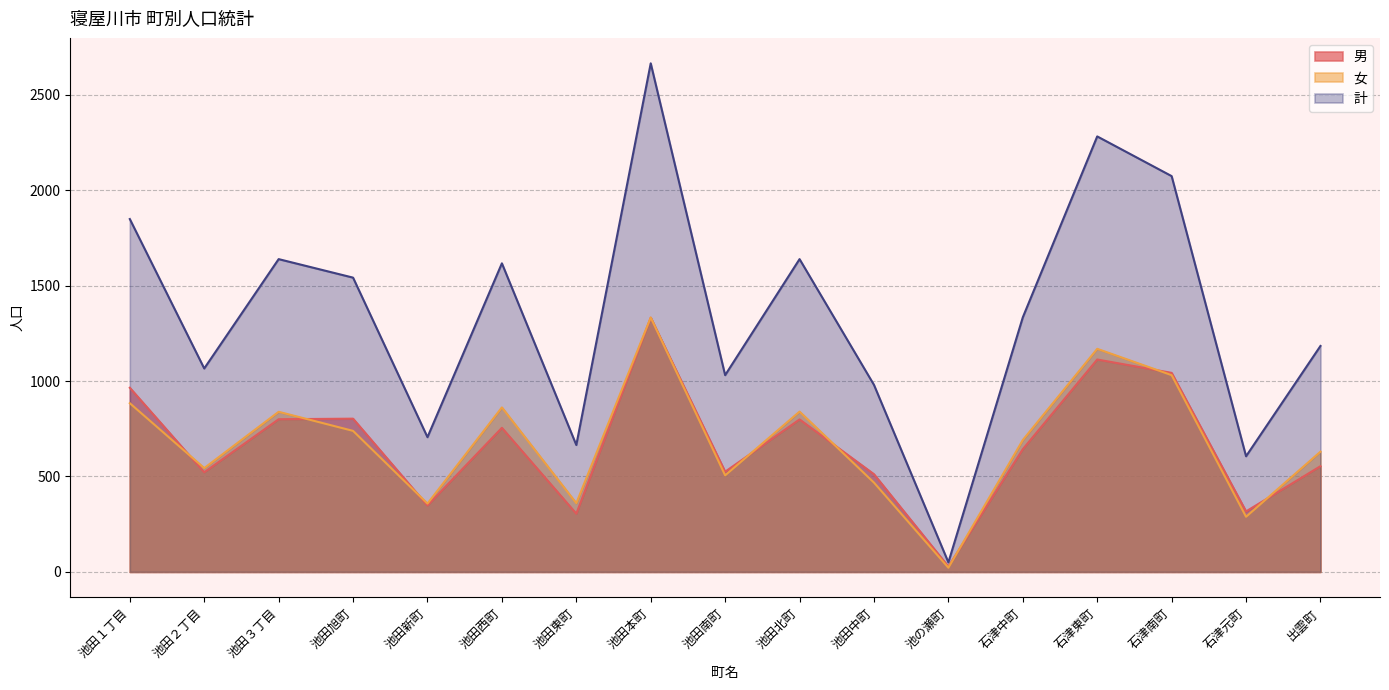

Which series has the largest total across all categories?

計